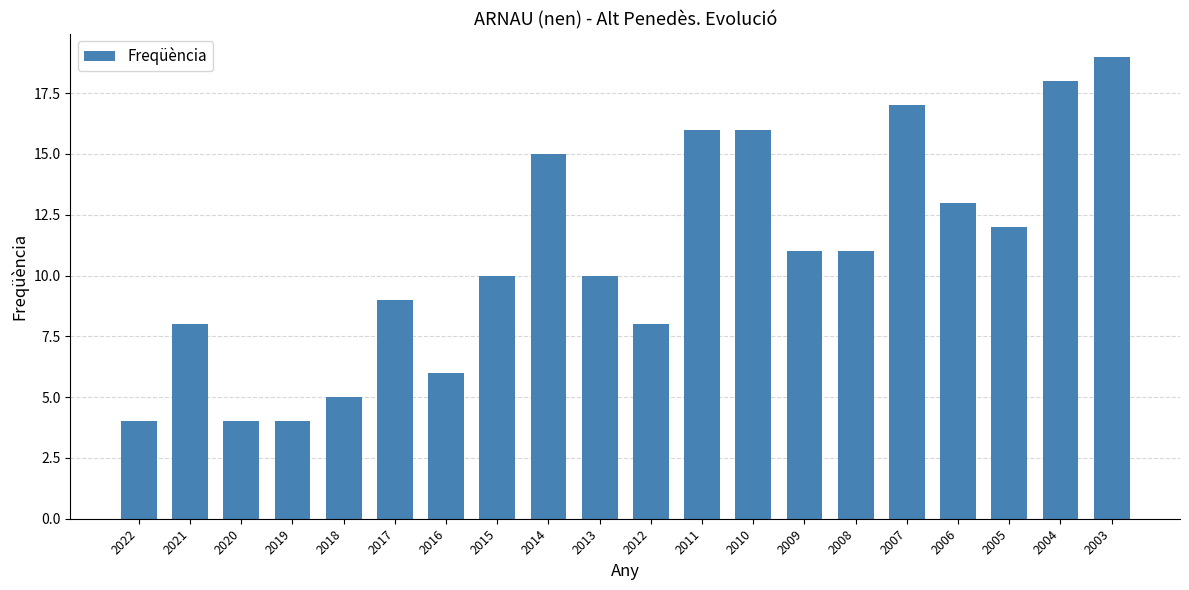

Does the chart contain any negative values?

No